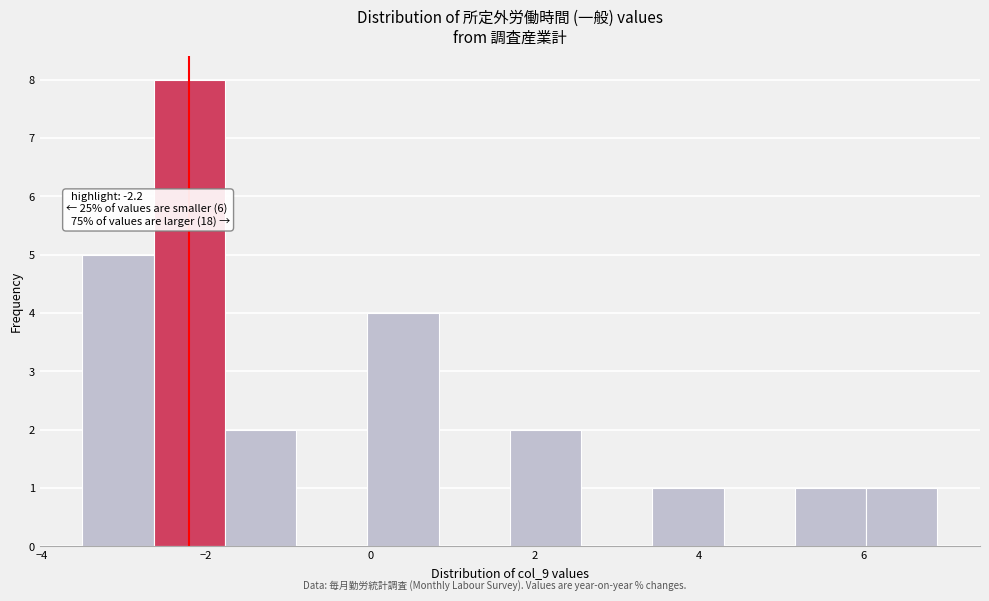

Which range on the x-axis has the tallest bar?

-2.6 to -1.8